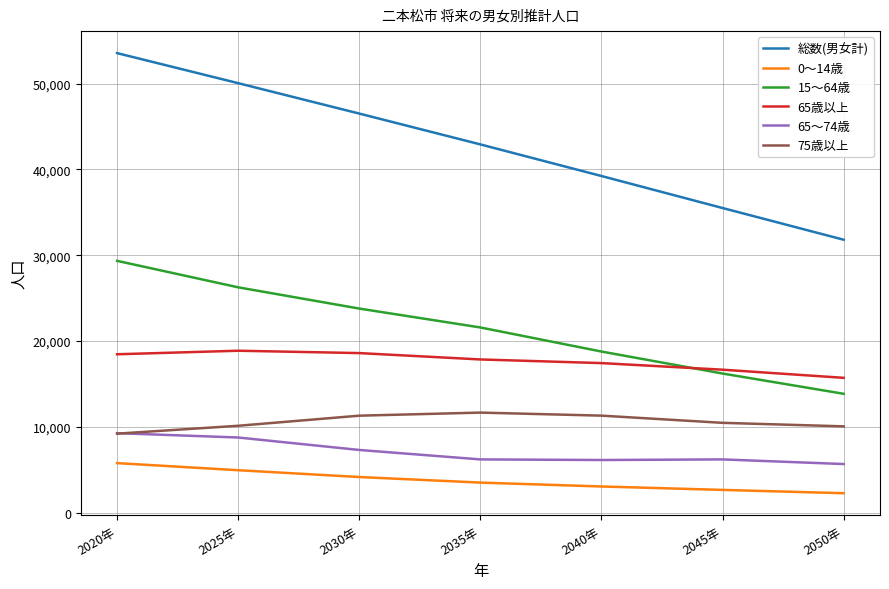

Which series changed the most between 2020年 and 2030年?

総数(男女計)